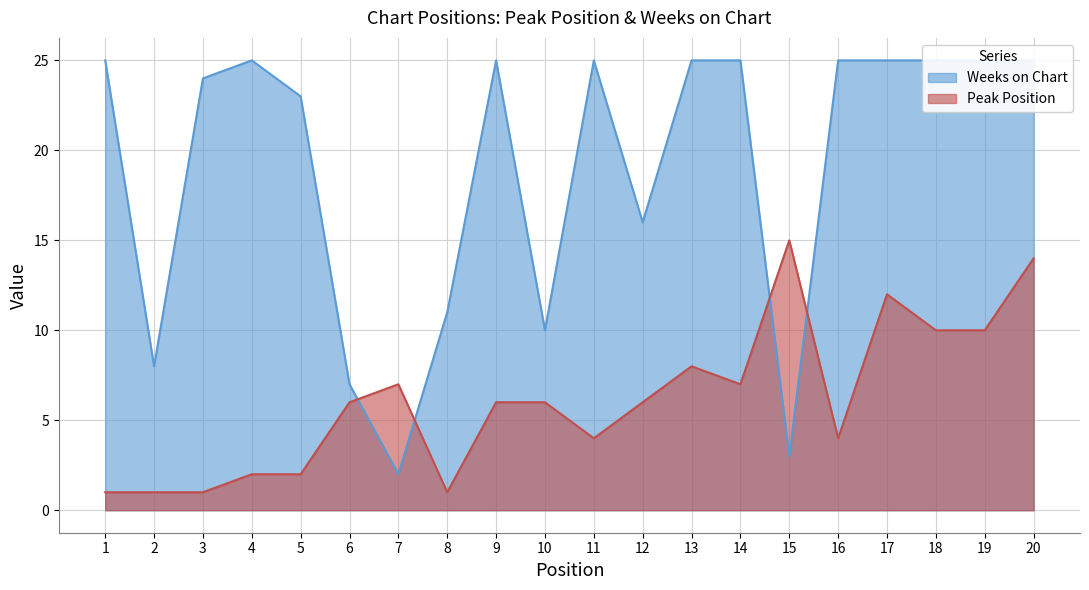

Between which two adjacent categories do Weeks on Chart and Peak Position first intersect?

6 and 7